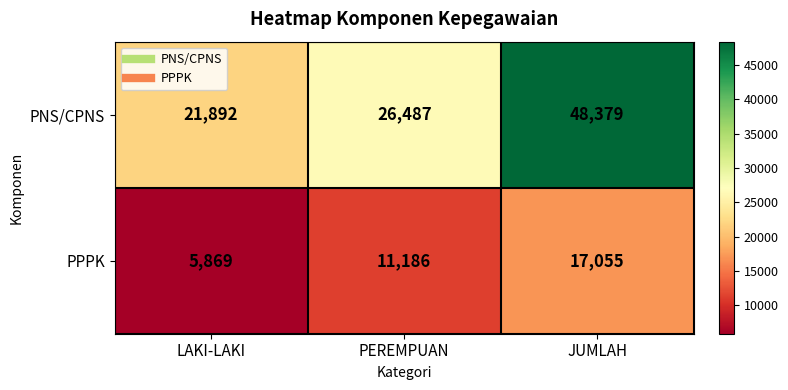

How many PPPK values are between 5869 and 17055?

3